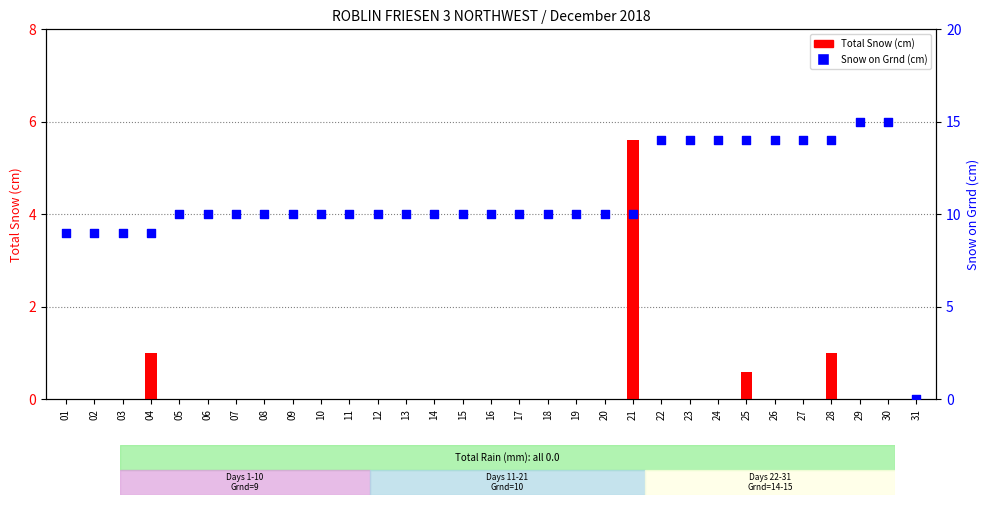

Which series has the widest spread of Y values?

Snow on Grnd (cm)